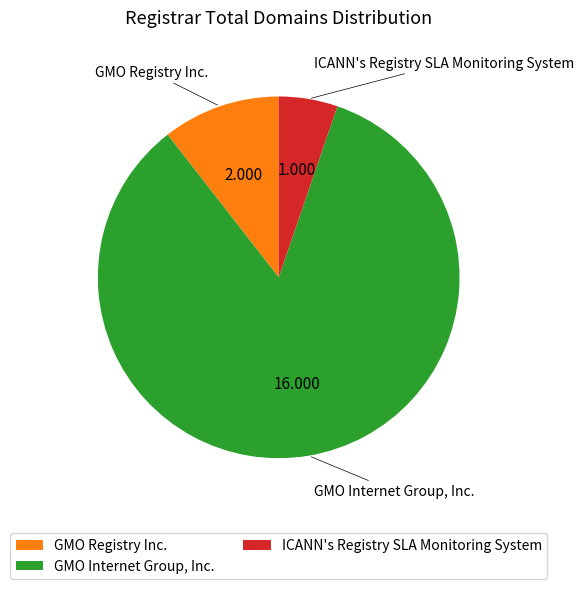

Is GMO Internet Group, Inc. the majority of the pie?

Yes